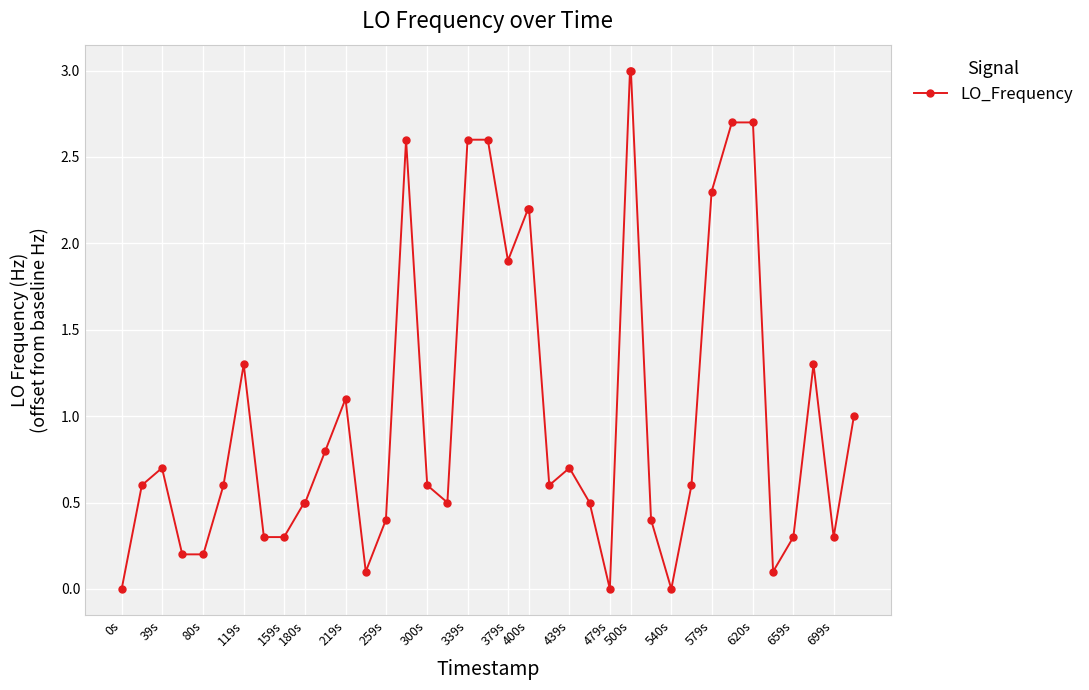

What is the value of the 29th point from the left?

3.0